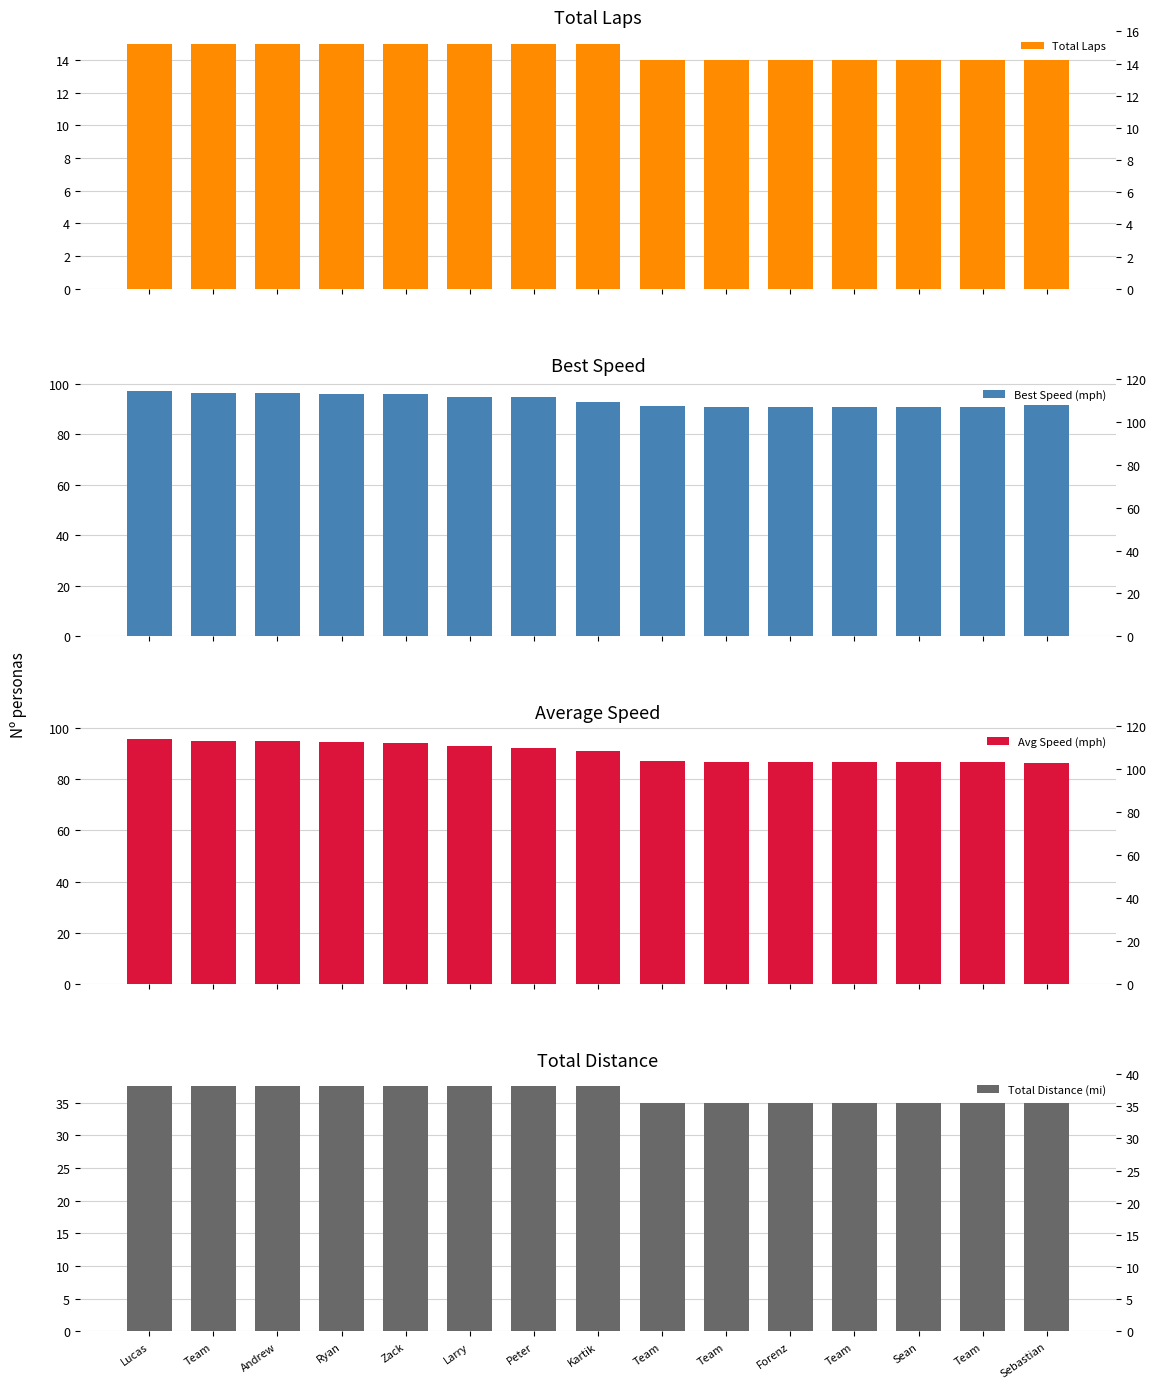

Rank the categories by Best Speed (mph) value from lowest to highest.

Team, Team, Team, Sean, Forenz, Team, Sebastian, Kartik, Peter, Larry, Ryan, Zack, Andrew, Team, Lucas